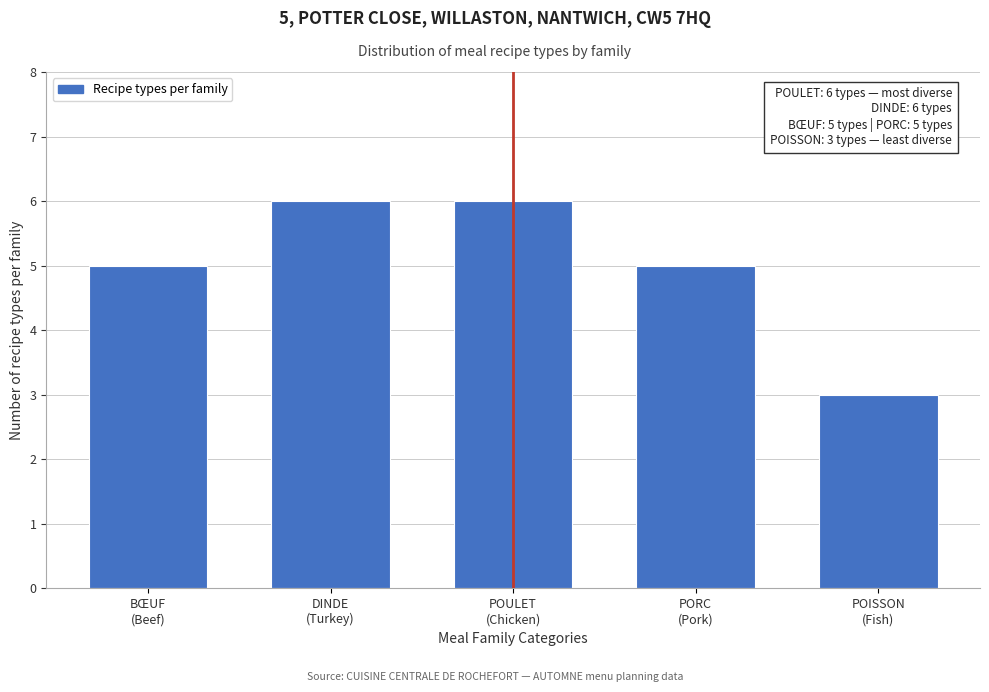

Reading right to left, extract all data points from this chart.

3	5	6	6	5